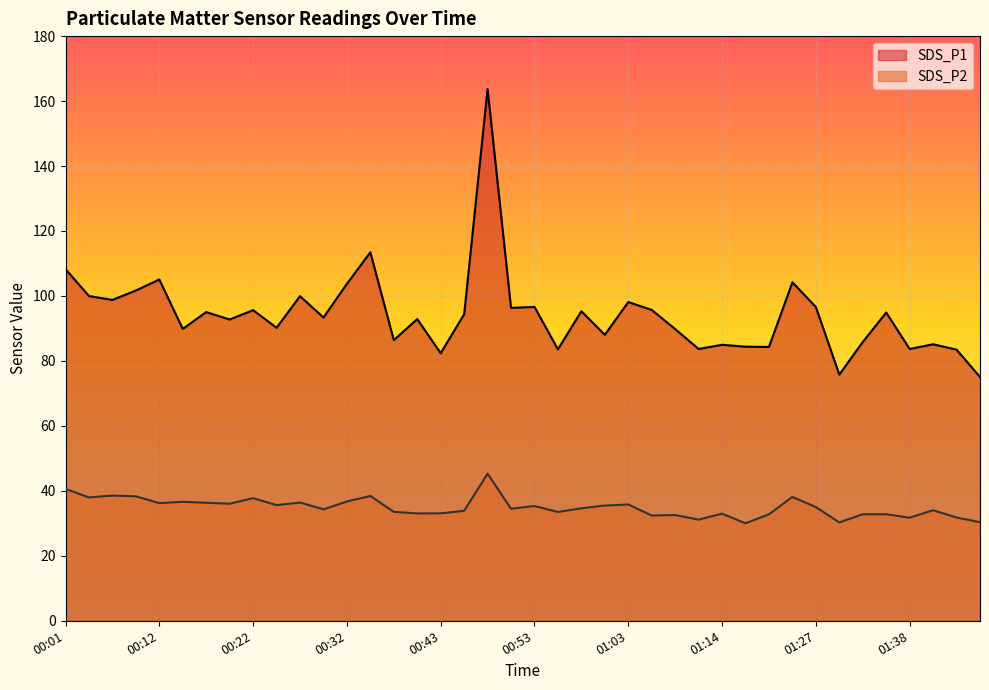

True or false: SDS_P2 and SDS_P1 cross at least once.

False